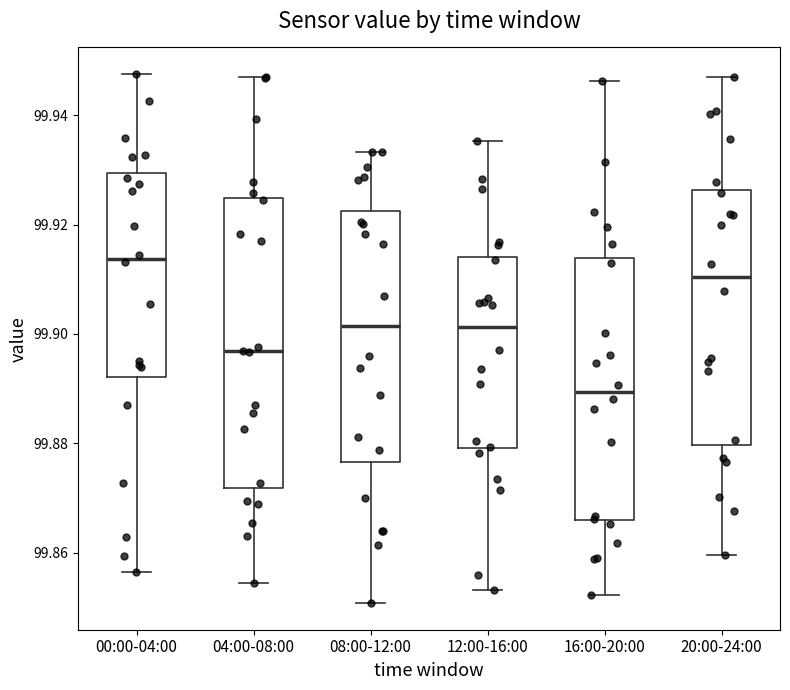

Which box is the tallest, from its lower edge to its upper edge?

04:00-08:00